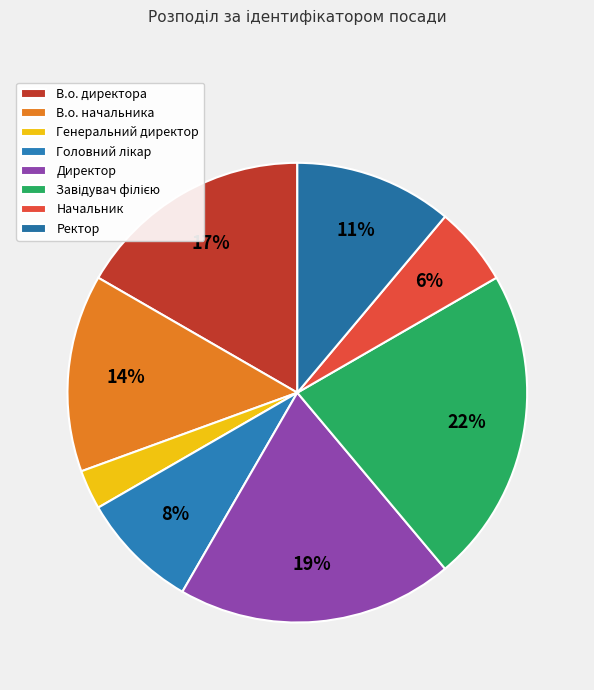

Count the number of slices in the pie.

8